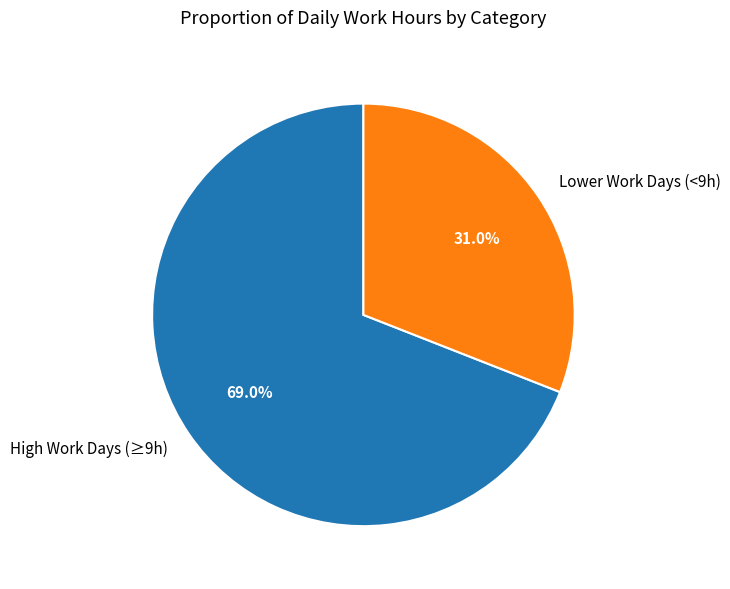

Count the number of slices in the pie.

2